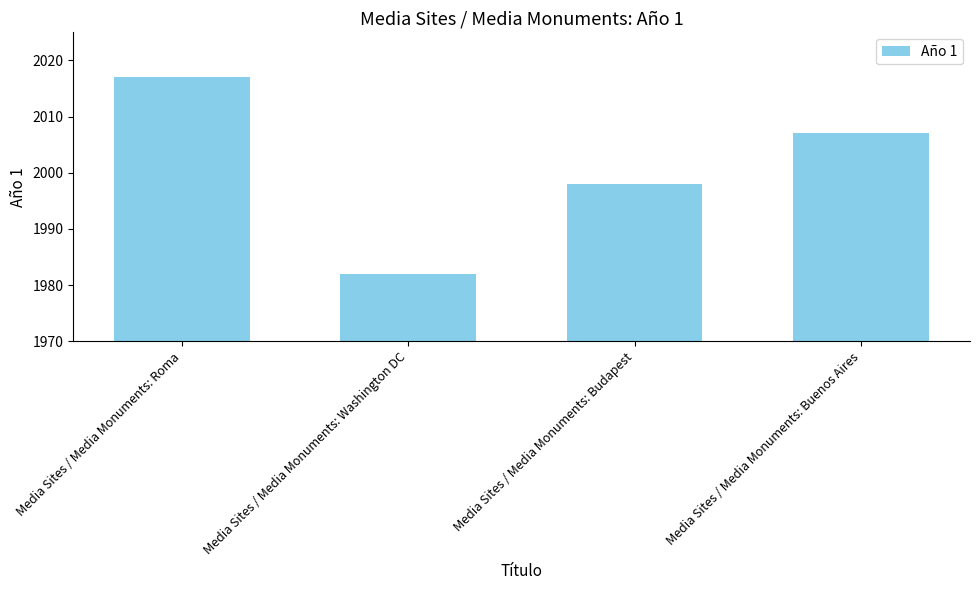

What is the average value?

2001